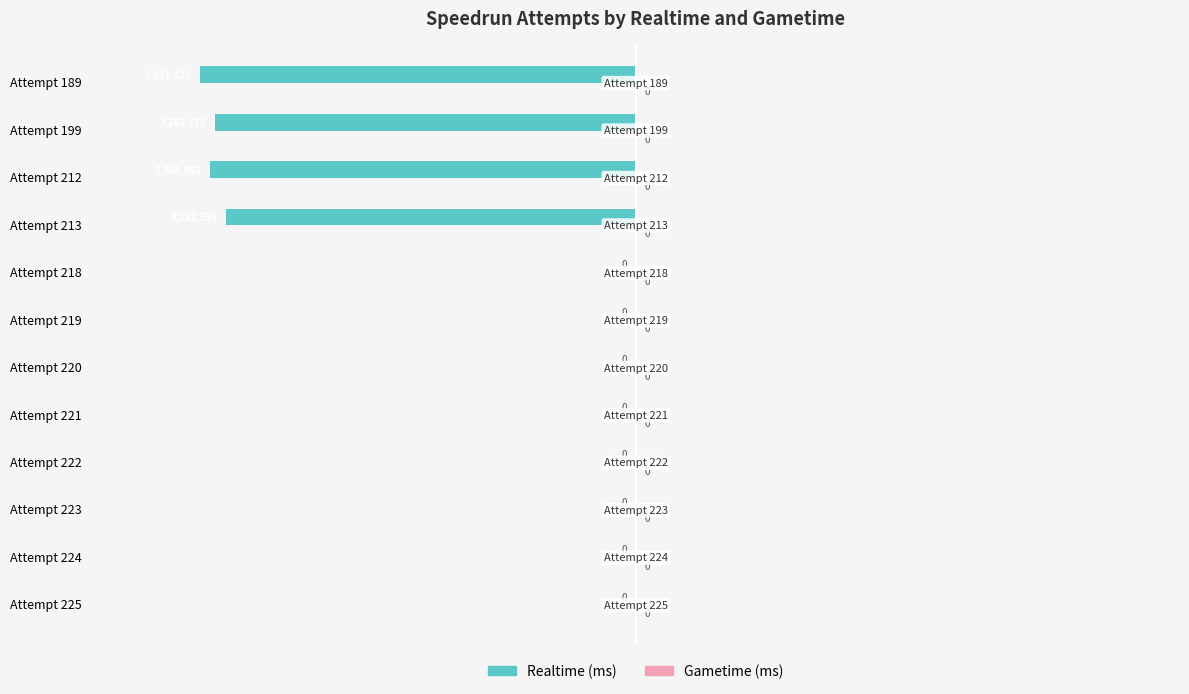

The value at Attempt 218 is 0. True or false?

True